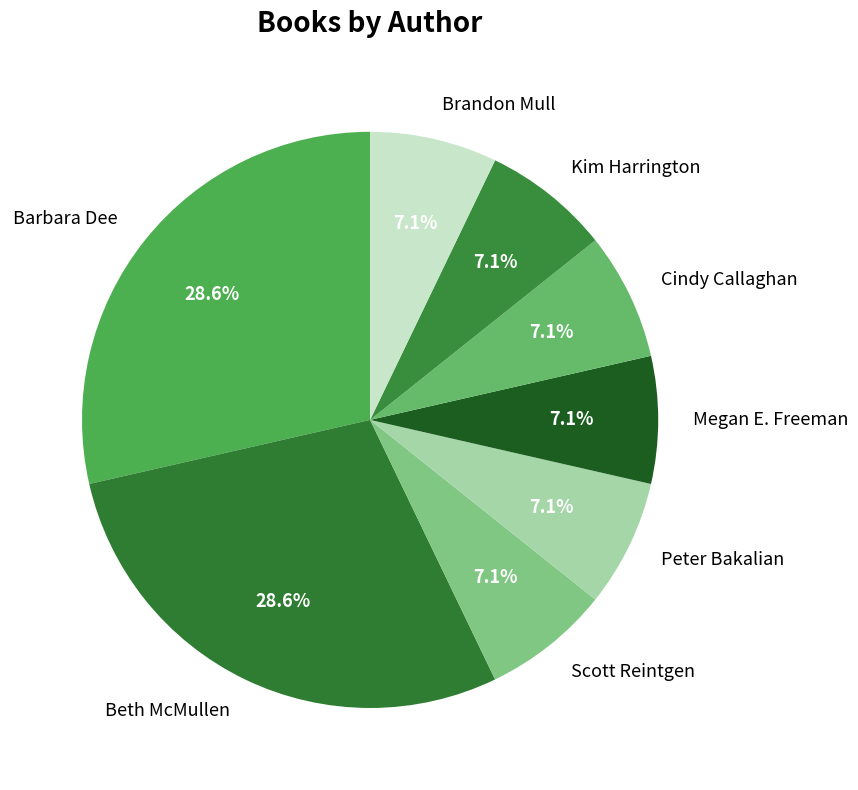

Approximately how many times larger is the value at Beth McMullen compared to Kim Harrington?

4.0